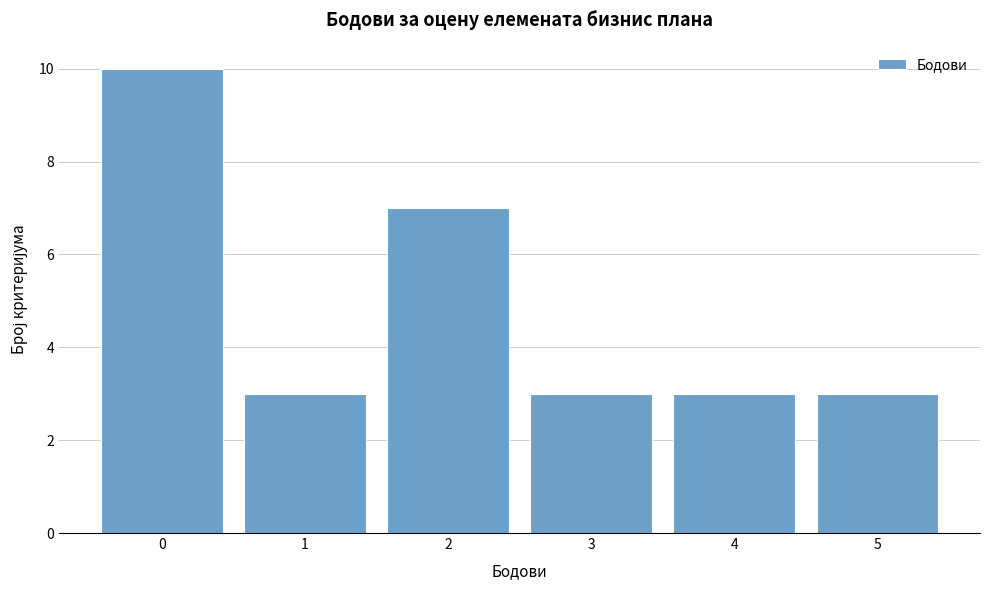

Reading left to right, transcribe this chart: for each bar, give the range it covers on the x-axis and its height. The values are not printed on the chart, so give them approximately, as read against the axis.

-0.5 to 0.5: 10
0.5 to 1.5: 3
1.5 to 2.5: 7
2.5 to 3.5: 3
3.5 to 4.5: 3
4.5 to 5.5: 3